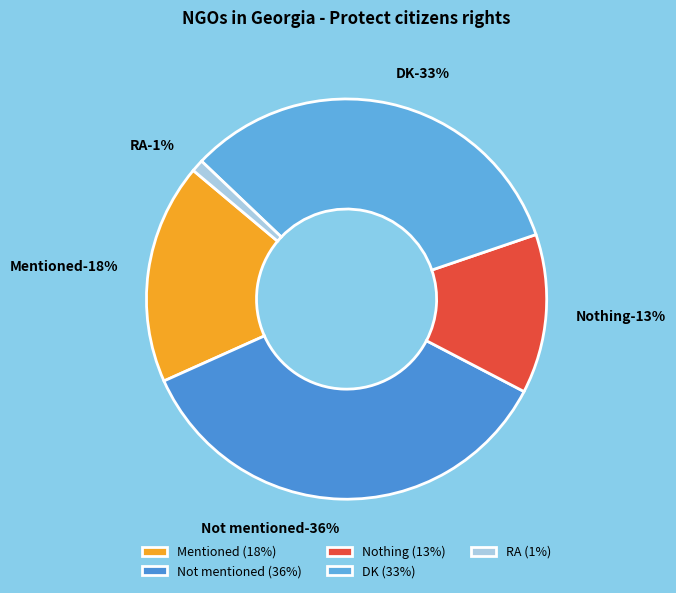

What percentage is the RA slice, to the nearest percent?

1%